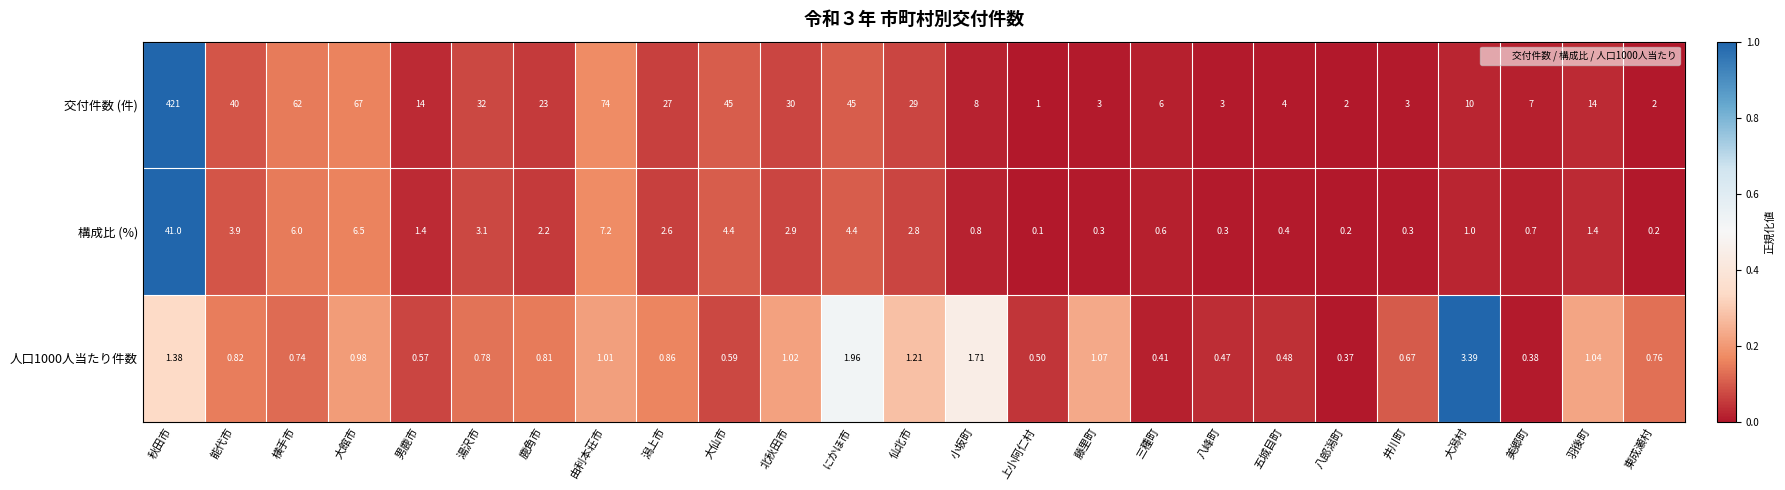

How many distinct data groups are displayed?

3